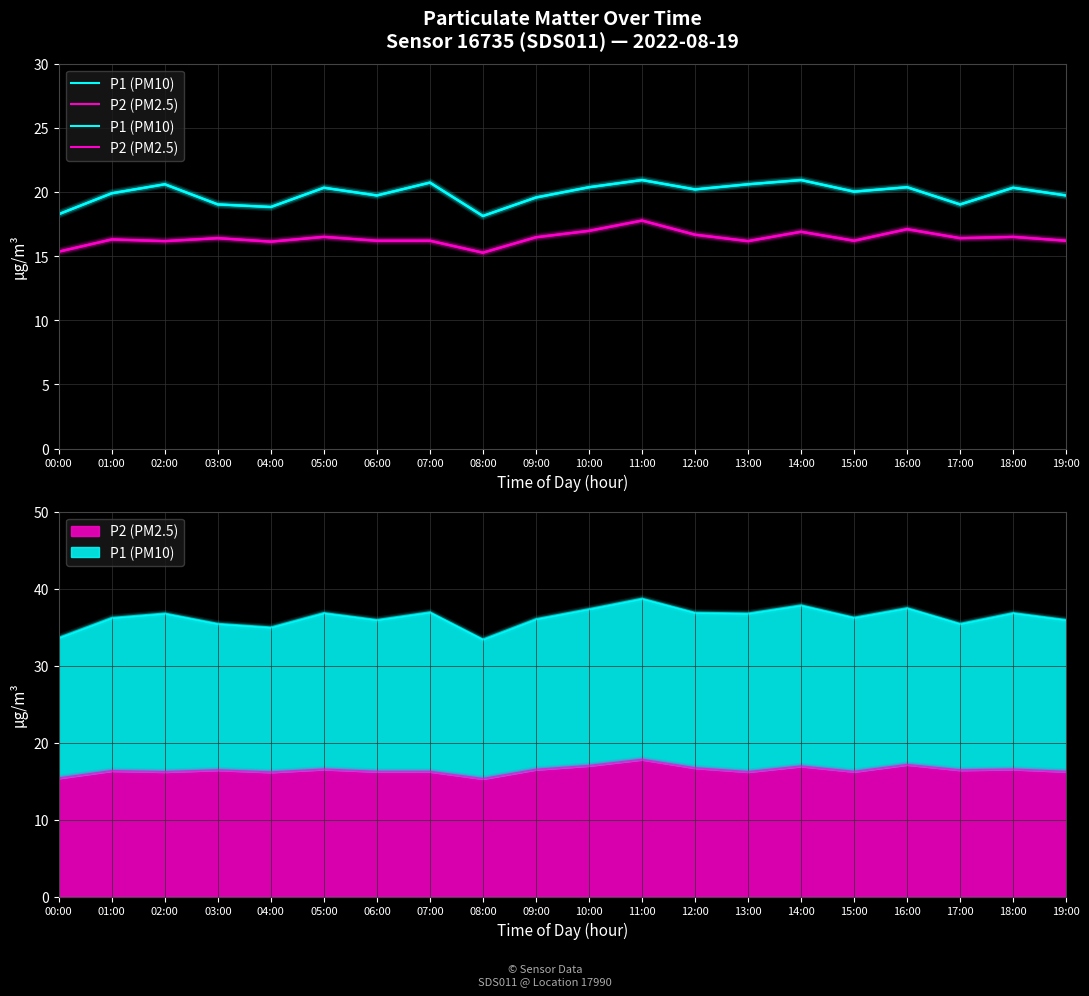

At how many categories does at least one series exceed 15?

20